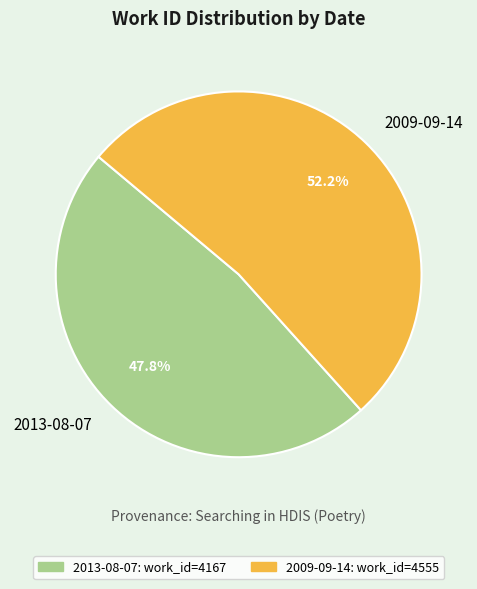

To the nearest percent, what portion does 2009-09-14 represent?

52%